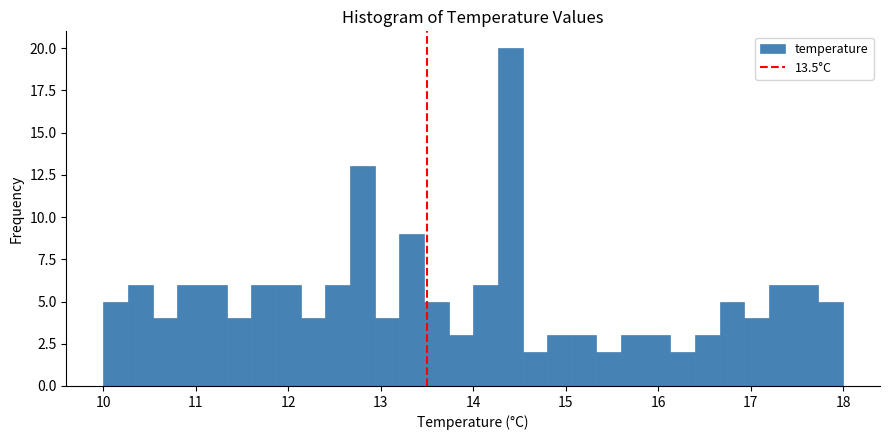

Read against the x-axis, roughly where is the centre of the tallest bar?

14.4